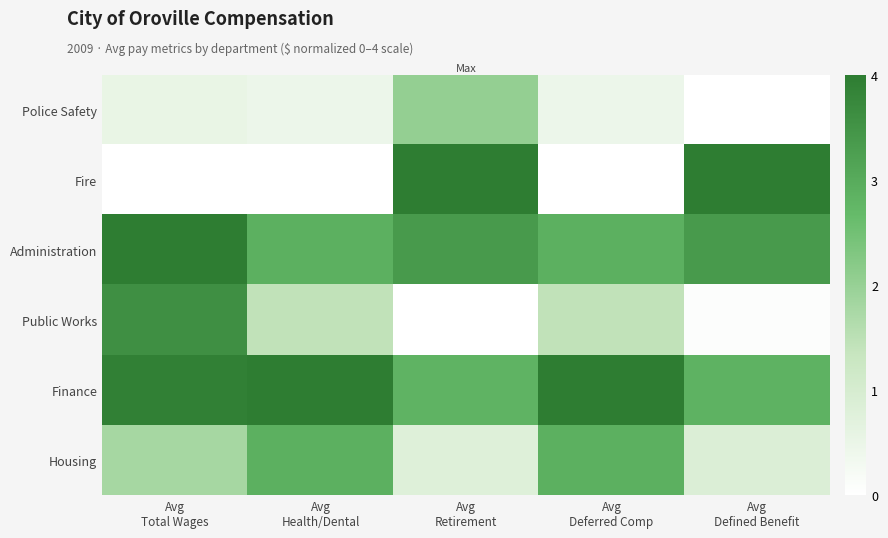

Which series changed the most between Avg Deferred Comp and Avg Defined Benefit?

Fire